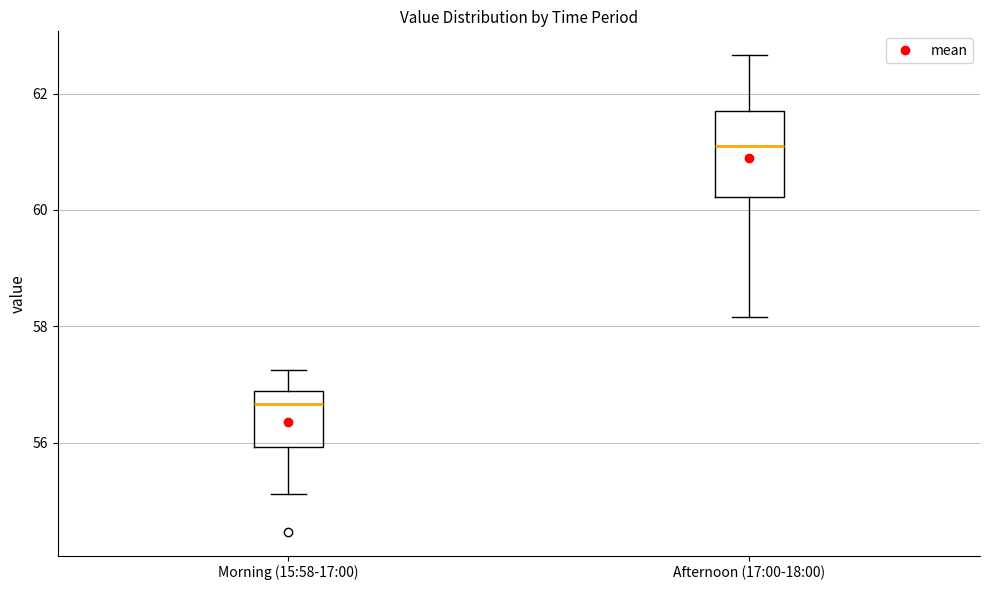

Comparing the boxes themselves (not the whiskers), which one is the tallest?

Afternoon (17:00-18:00)